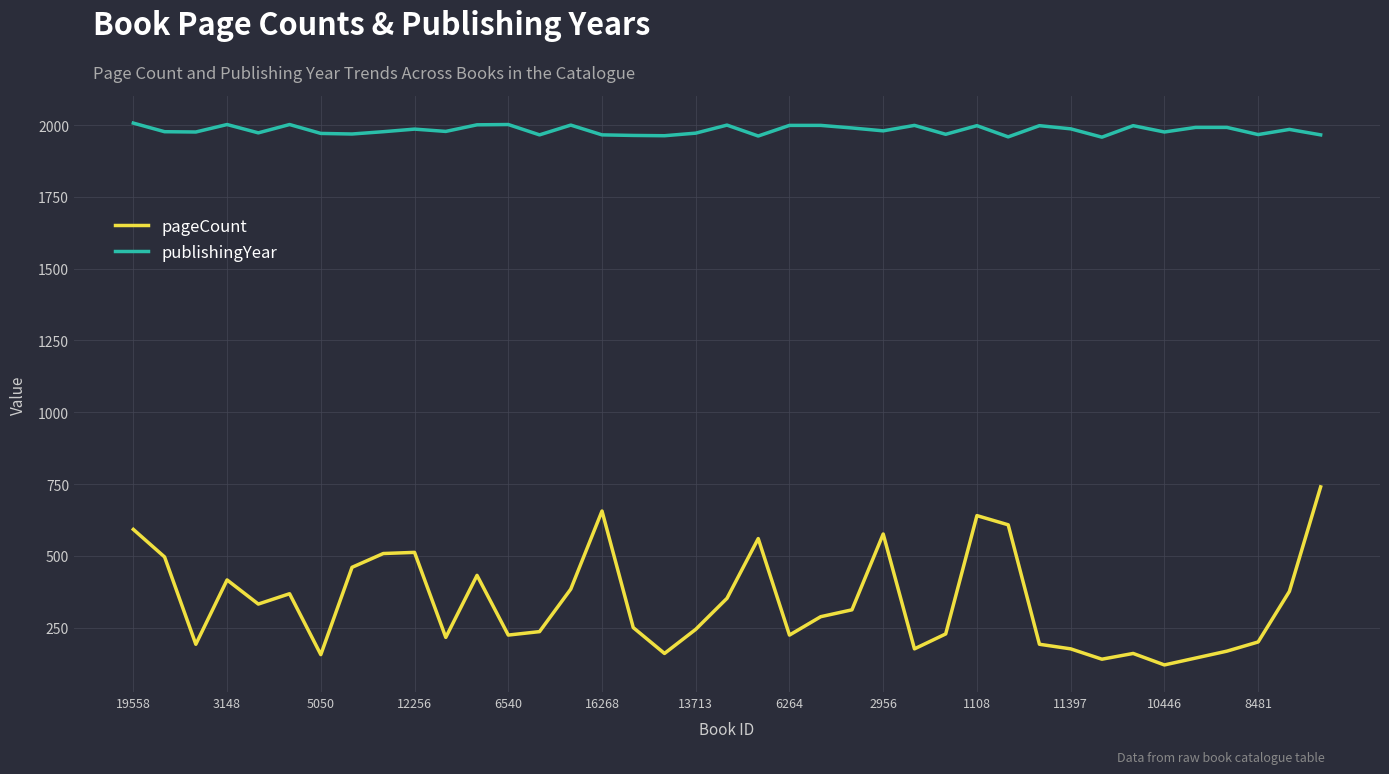

At how many categories does at least one series exceed 628?

39